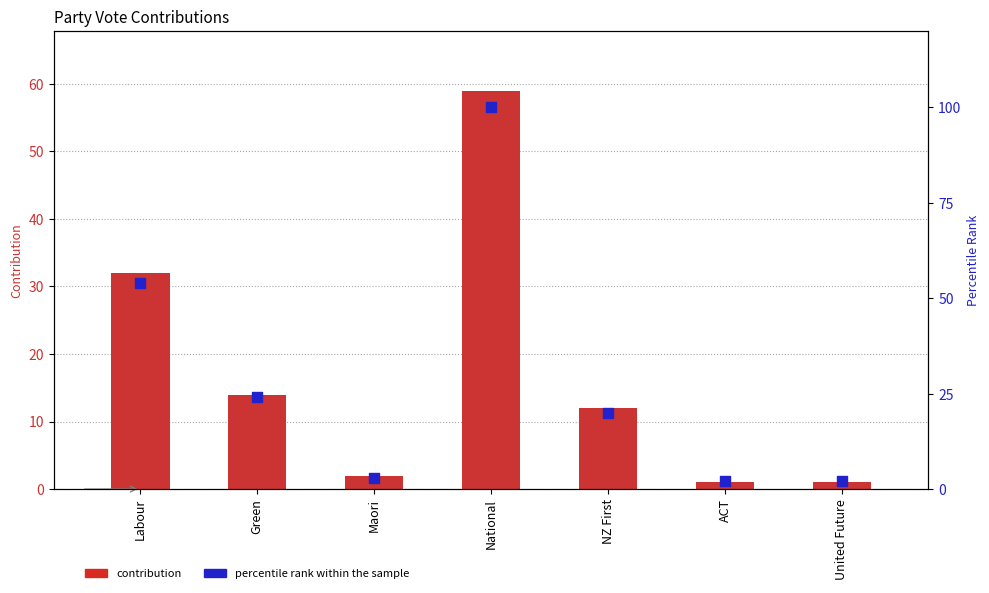

What are all the series names shown in the legend?

contribution, percentile rank within the sample